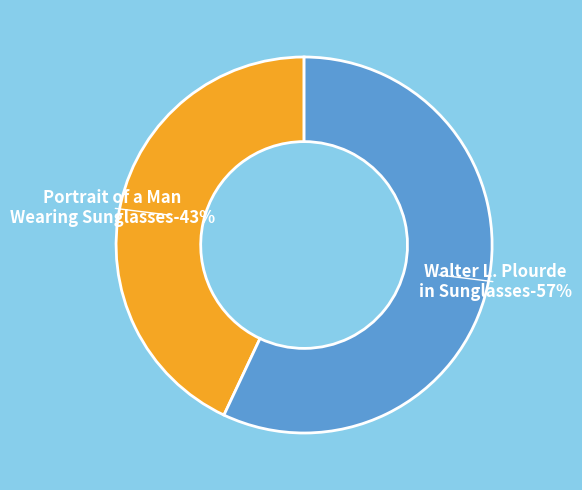

Rank the categories by value from lowest to highest.

Portrait of a Man Wearing Sunglasses, Walter L. Plourde in Sunglasses